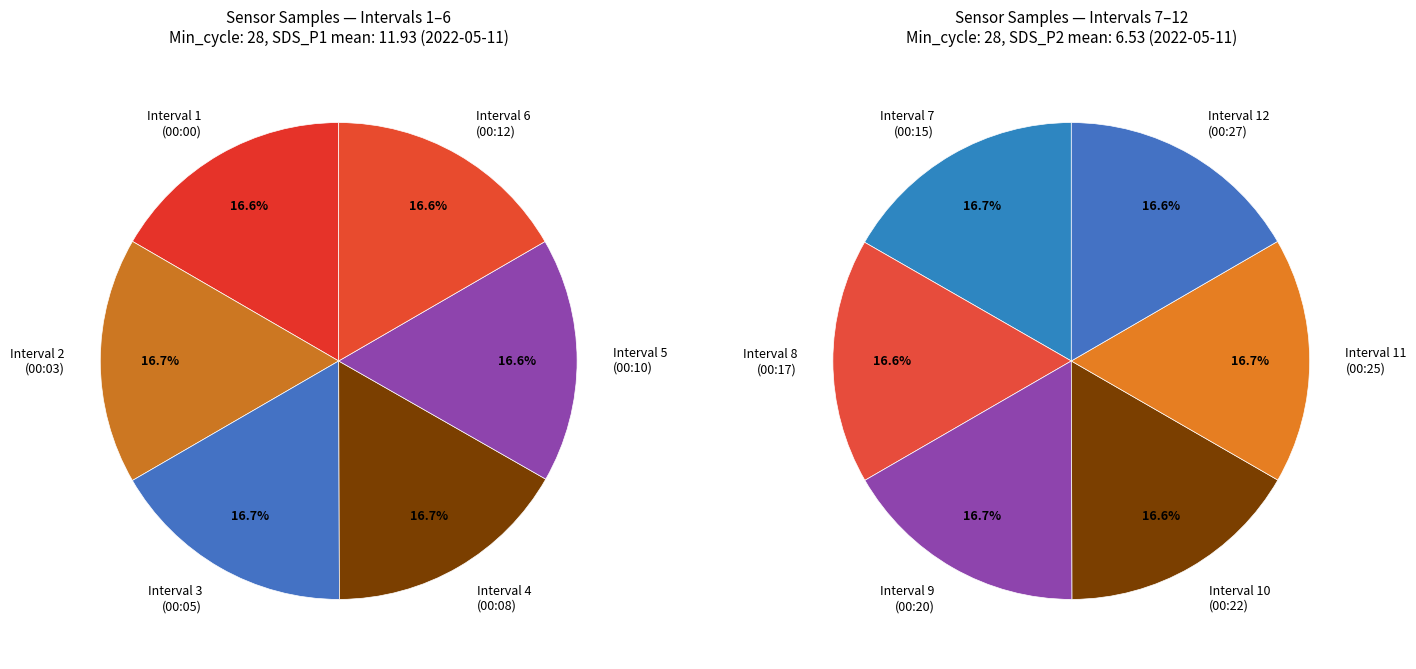

How many slices are in this pie chart?

12